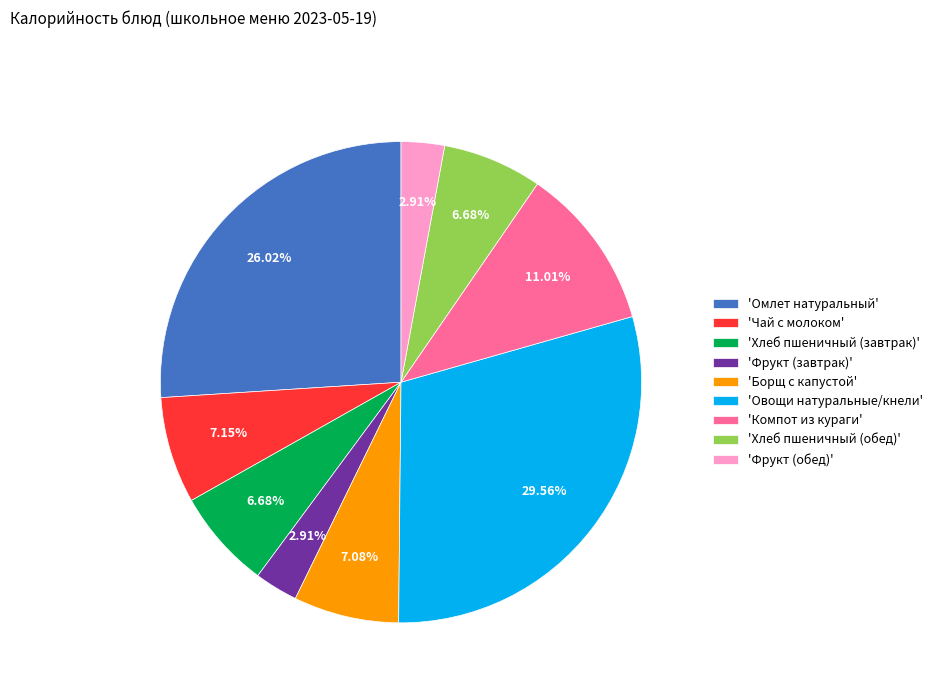

Do 'Фрукт (завтрак)' and 'Борщ с капустой' together represent more than half of the pie?

No